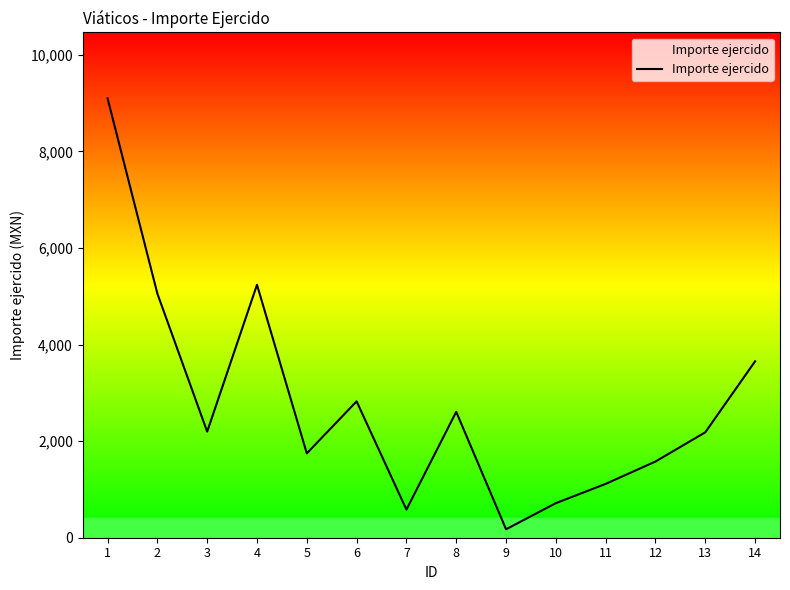

What is the difference between the values at 9 and 4?

5063.8